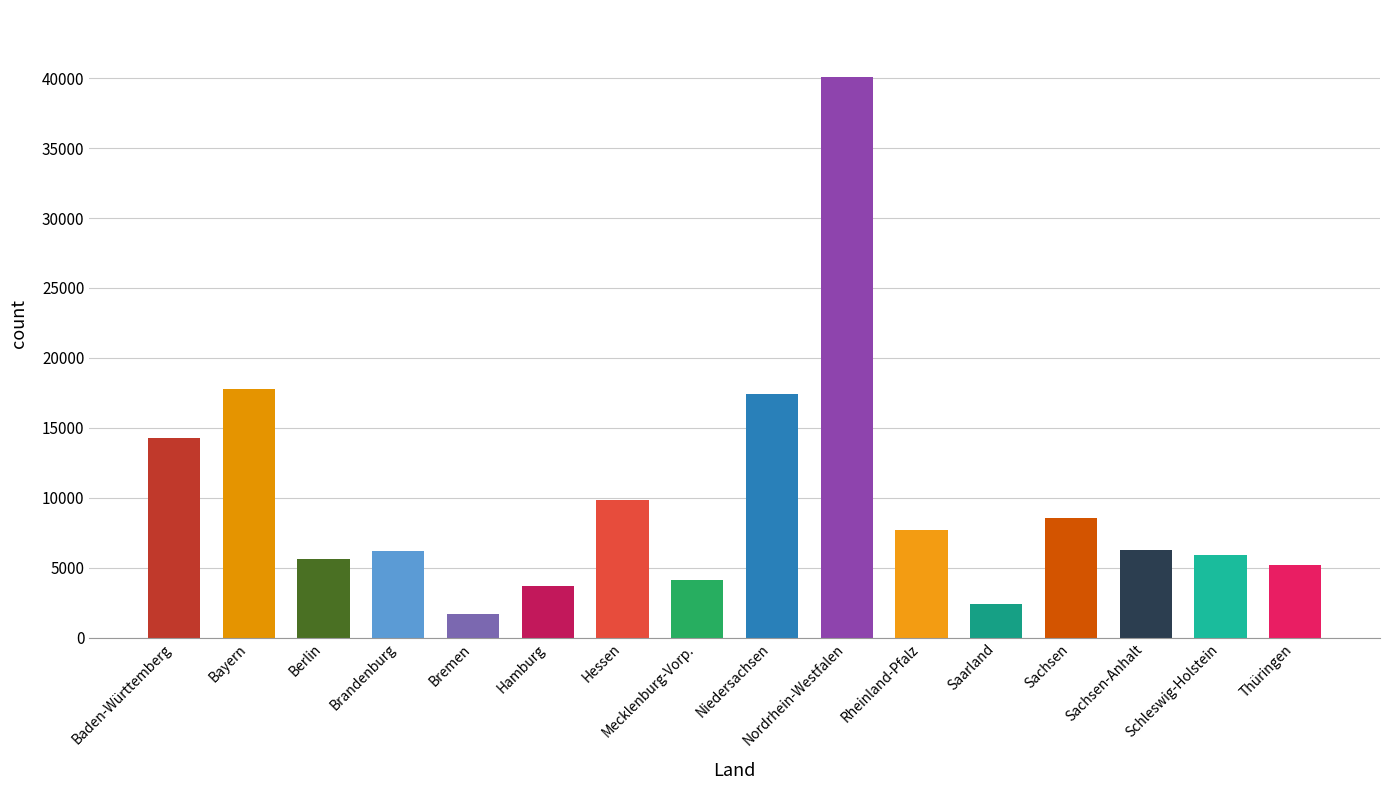

How many distinct data groups are displayed?

1